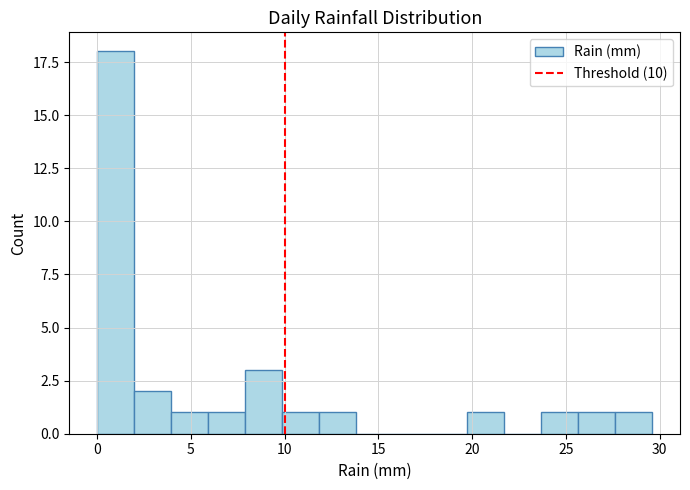

Around what value on the x-axis is the tallest bar? Give the approximate position of its centre, as read against the axis.

1.0